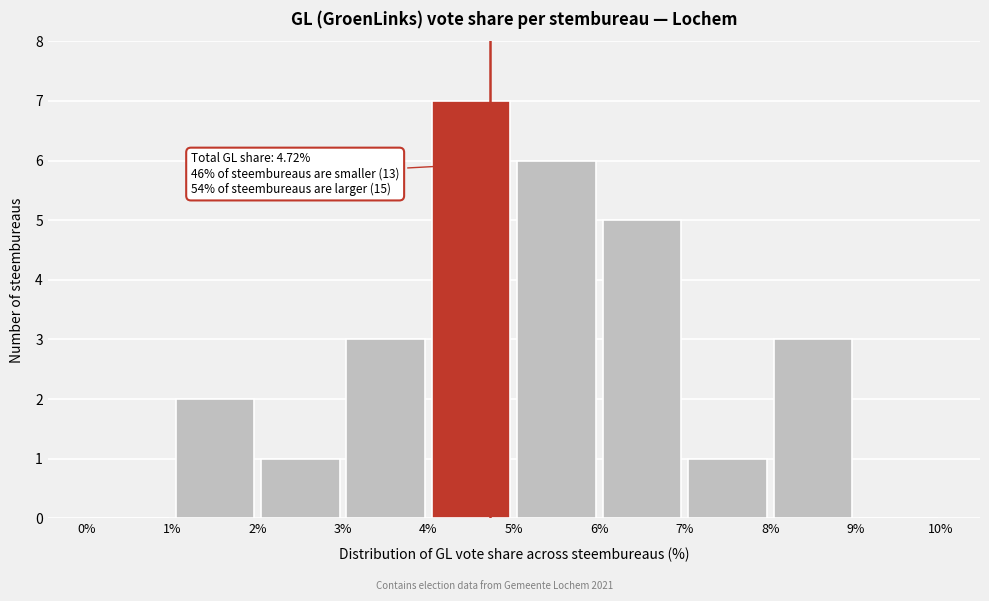

Over which range of the x-axis is the bar tallest?

4% to 5%